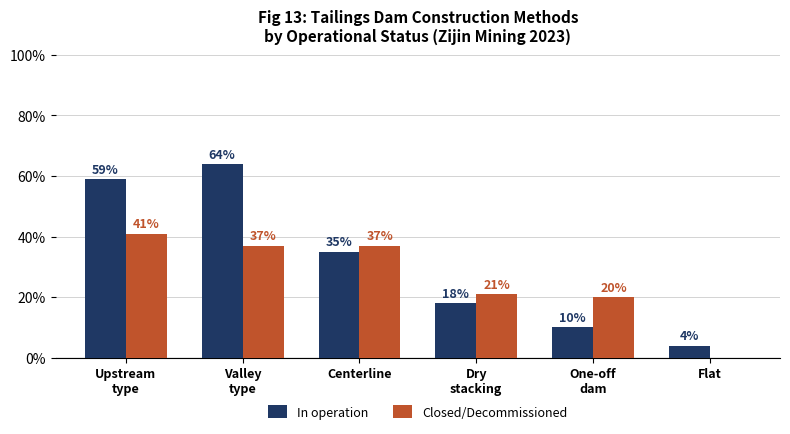

Reading left to right, extract all data points from this chart.

In operation: Upstream
type=59	Valley
type=64	Centerline=35	Dry
stacking=18	One-off
dam=10	Flat=4
Closed/Decommissioned: Upstream
type=41	Valley
type=37	Centerline=37	Dry
stacking=21	One-off
dam=20	Flat=0